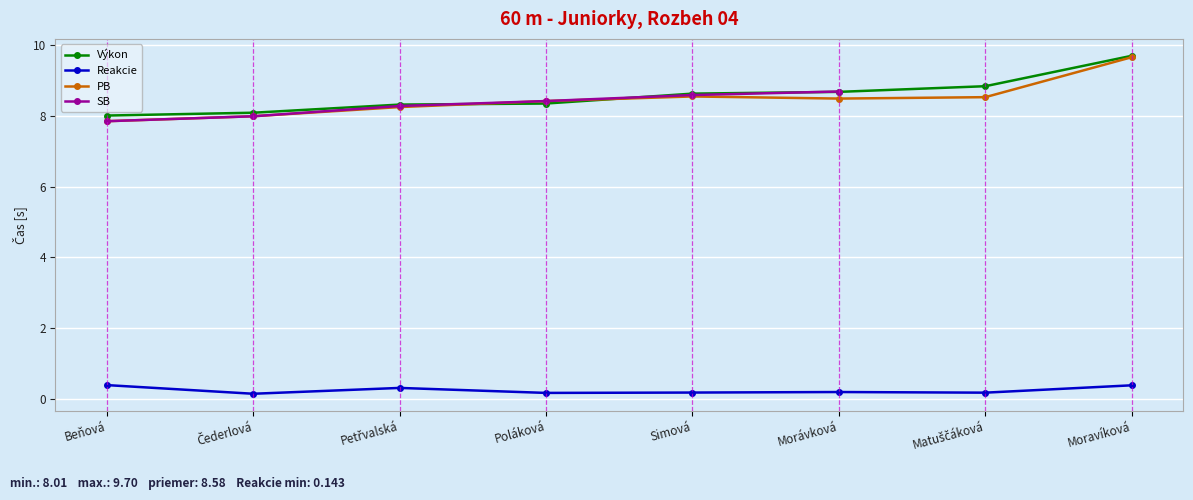

What is the label of the 7th point from the right?

Čederlová